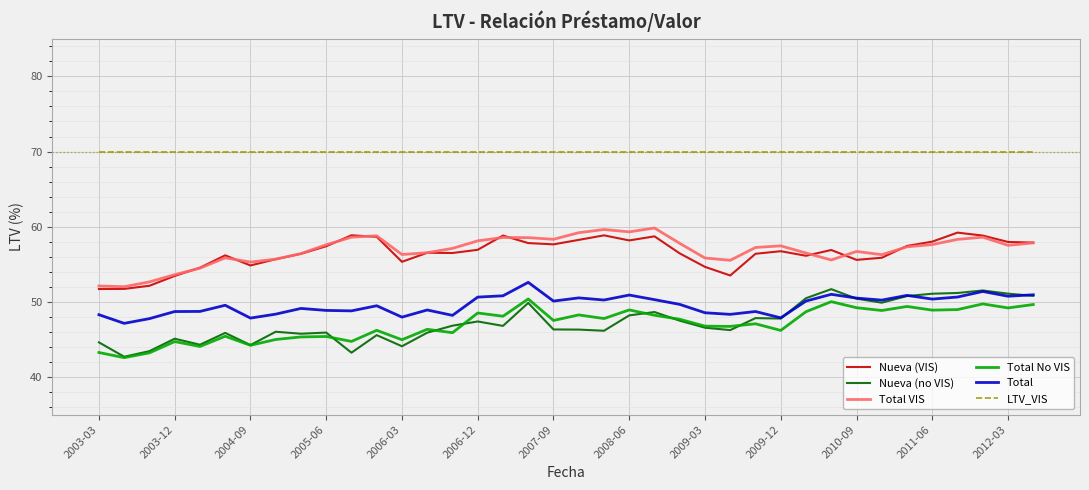

Does the chart display data point markers on the line(s)?

No